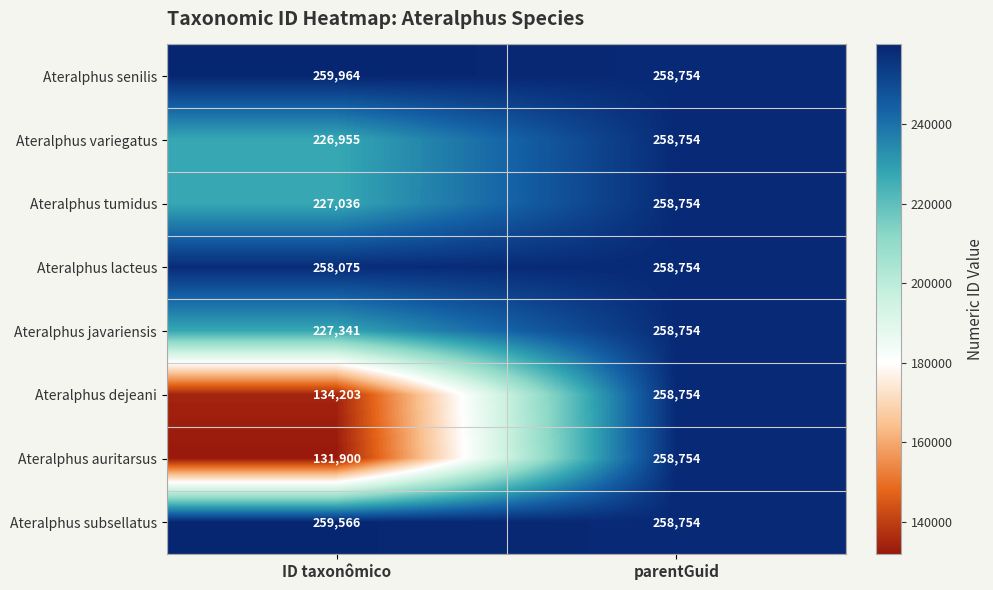

True or false: Ateralphus subsellatus has a value of 258754 at parentGuid.

True